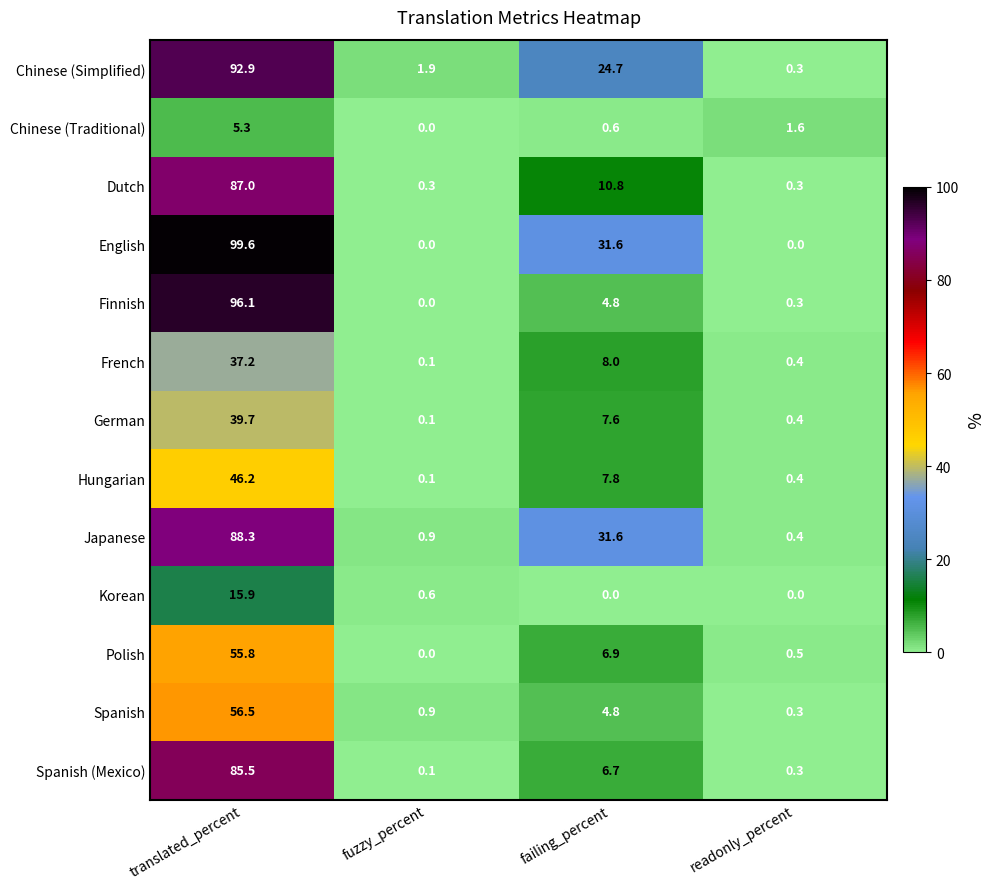

List the series in order of their peak value, lowest first.

Chinese (Traditional), Korean, French, German, Hungarian, Polish, Spanish, Spanish (Mexico), Dutch, Japanese, Chinese (Simplified), Finnish, English